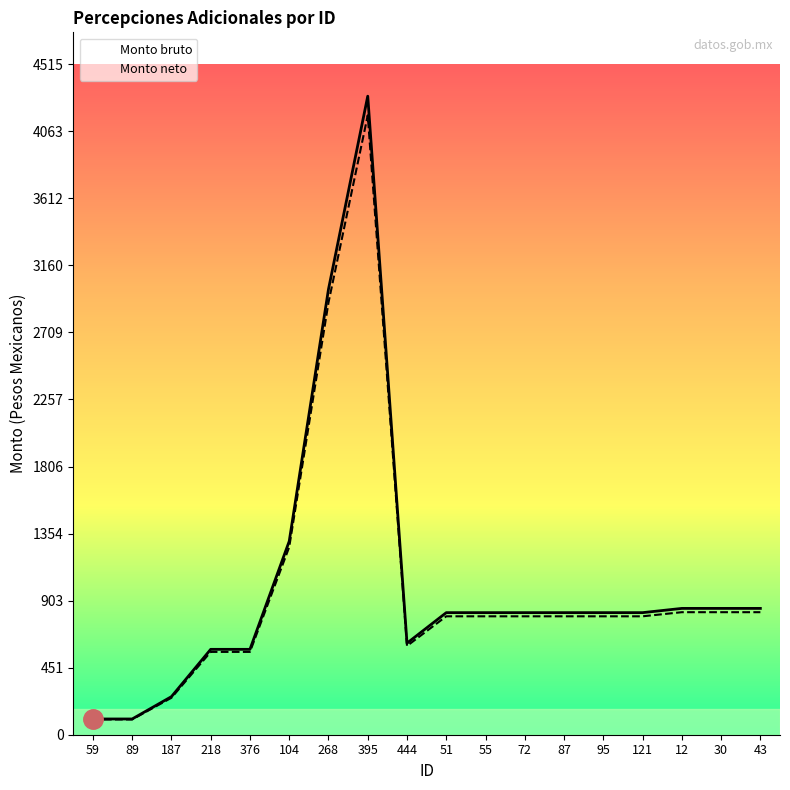

What is the highest value of the Monto neto series?

4171.0